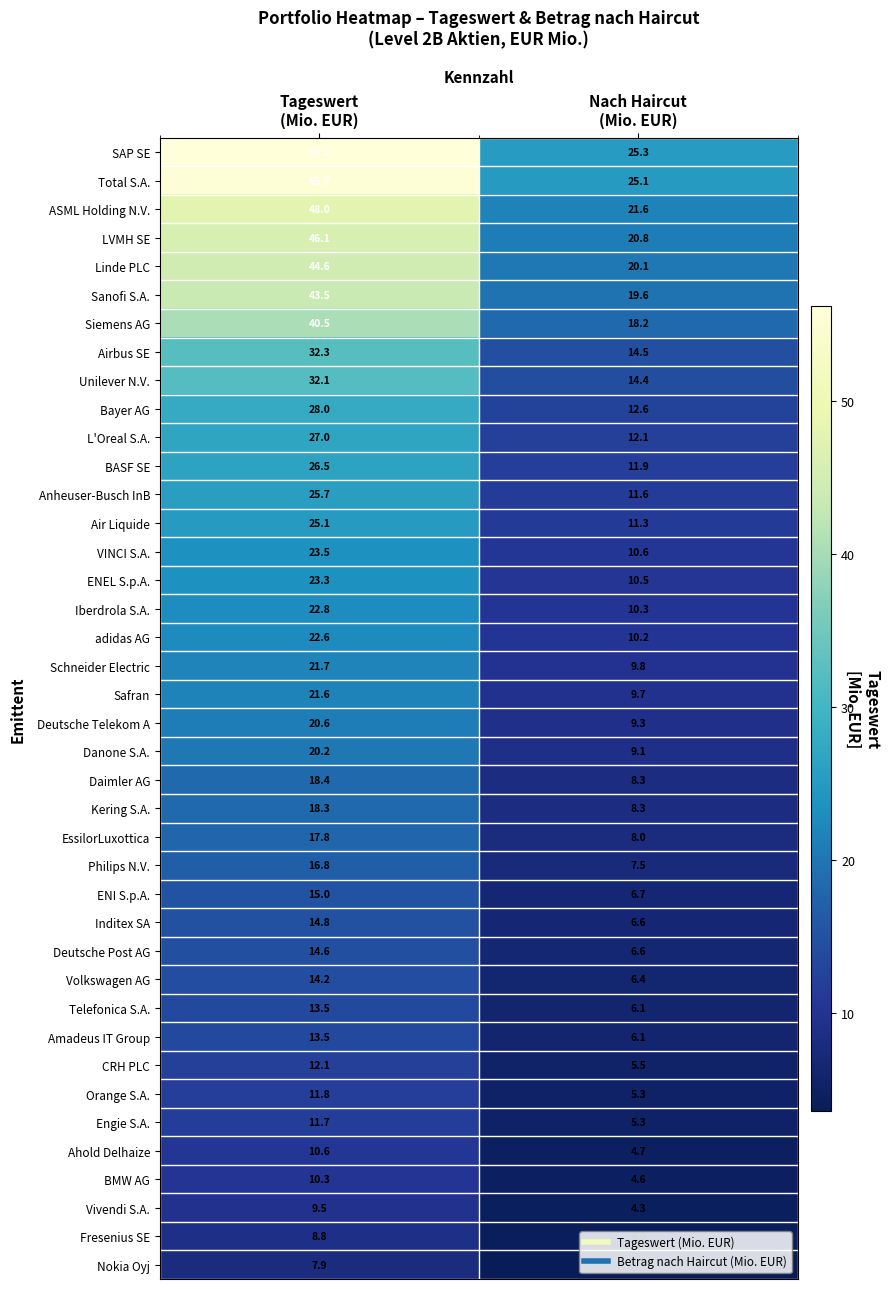

What is the smallest value displayed?

3.5